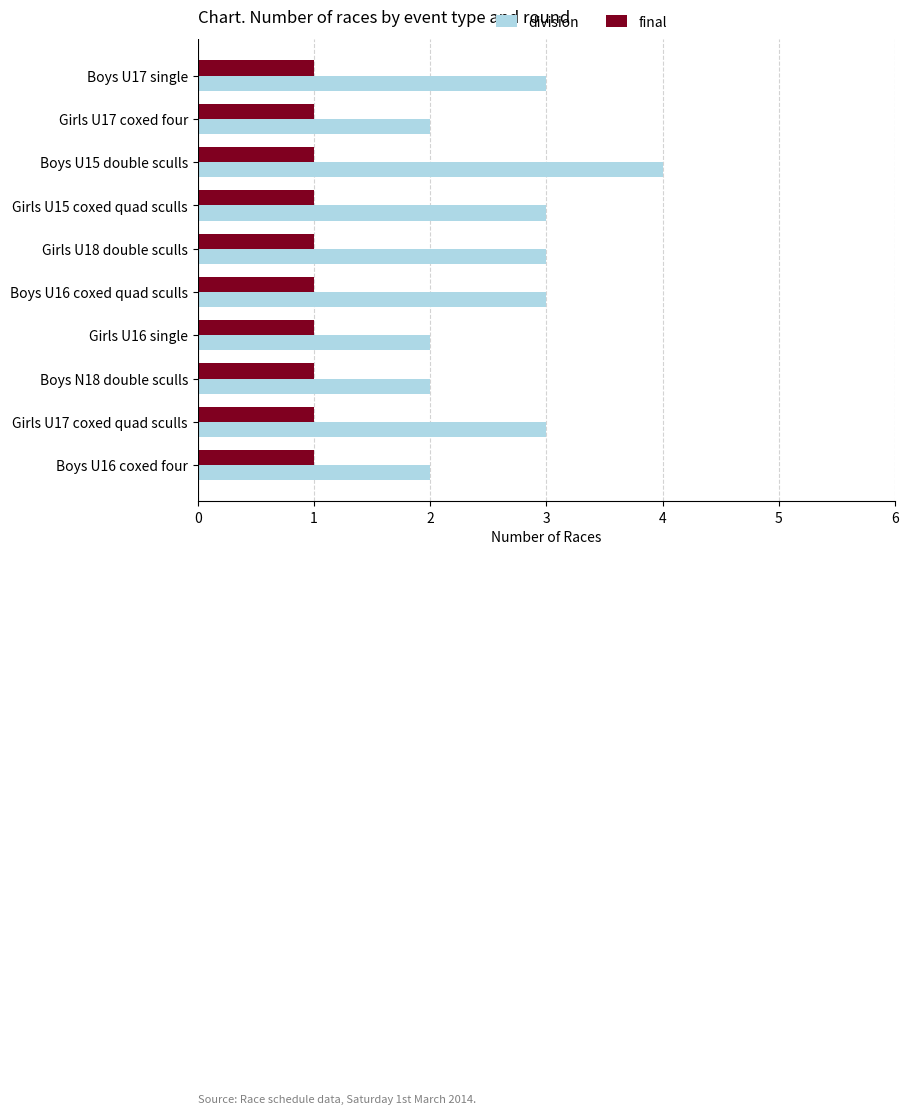

Which series has the largest total across all categories?

division